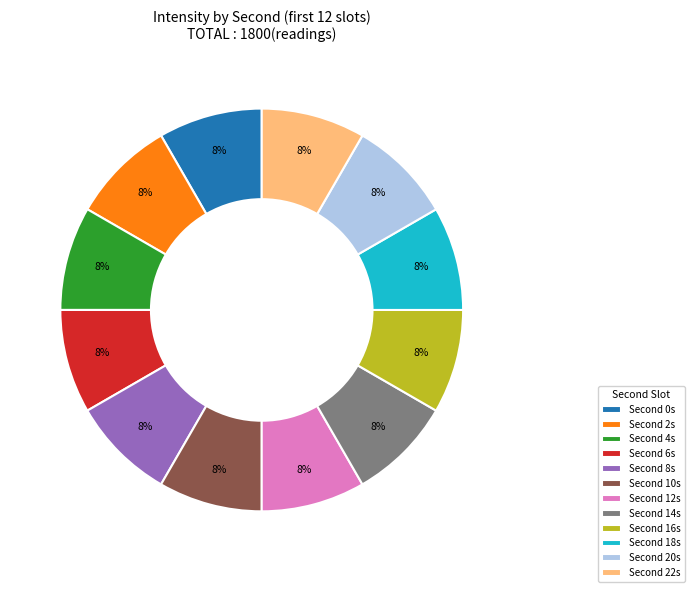

To the nearest percent, what is the average slice percentage?

8%